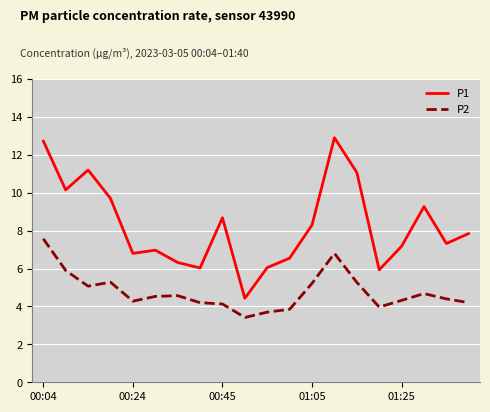

Which series has the widest spread of values?

P1